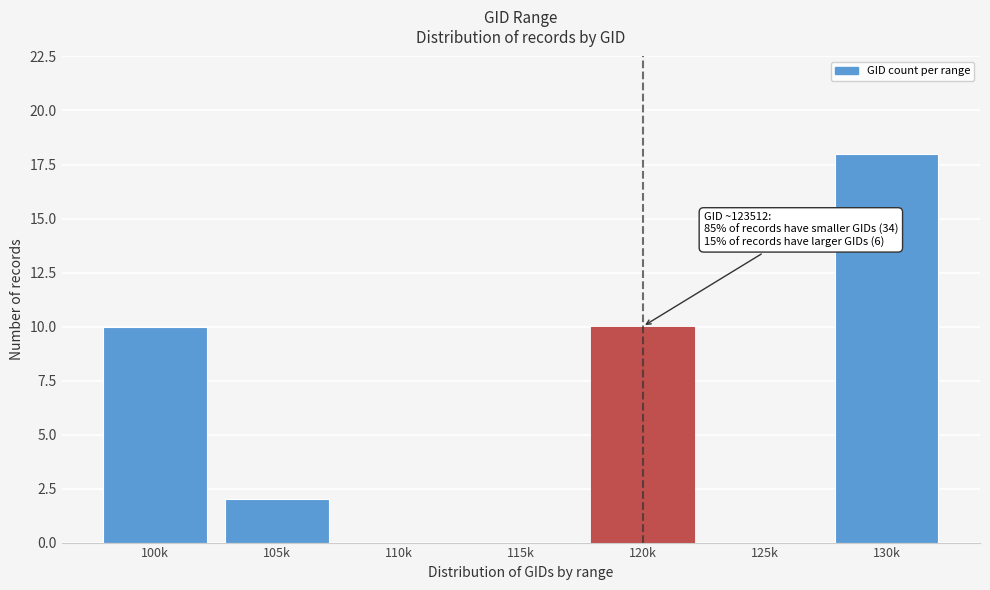

Reading right to left, extract all data points from this chart.

130k=18	125k=0	120k=10	115k=0	110k=0	105k=2	100k=10